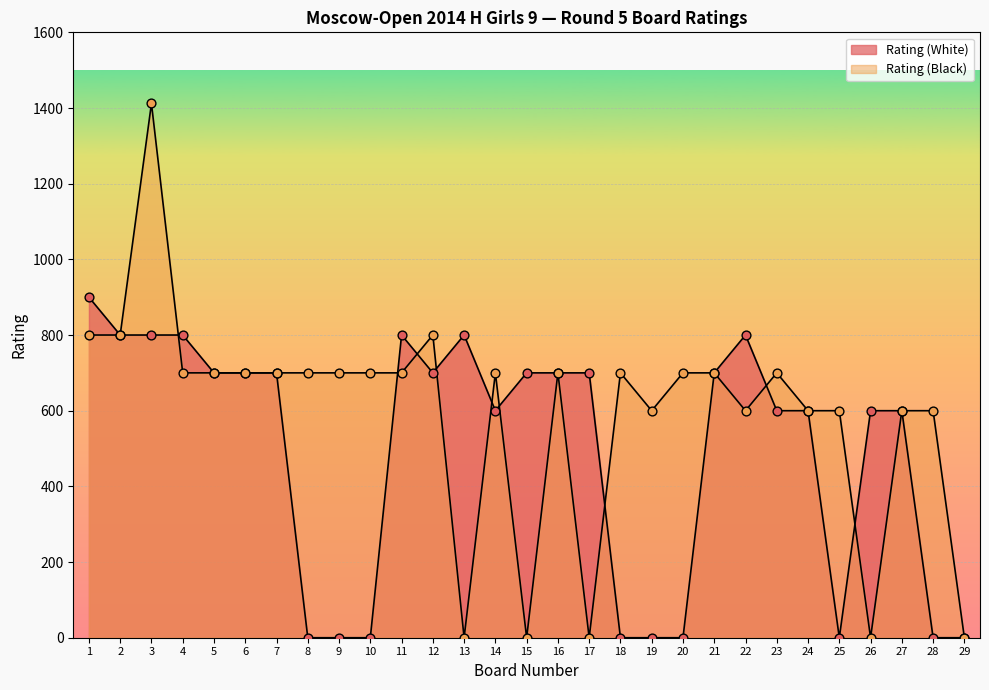

What are all the series names shown in the legend?

Rating (White), Rating (Black)